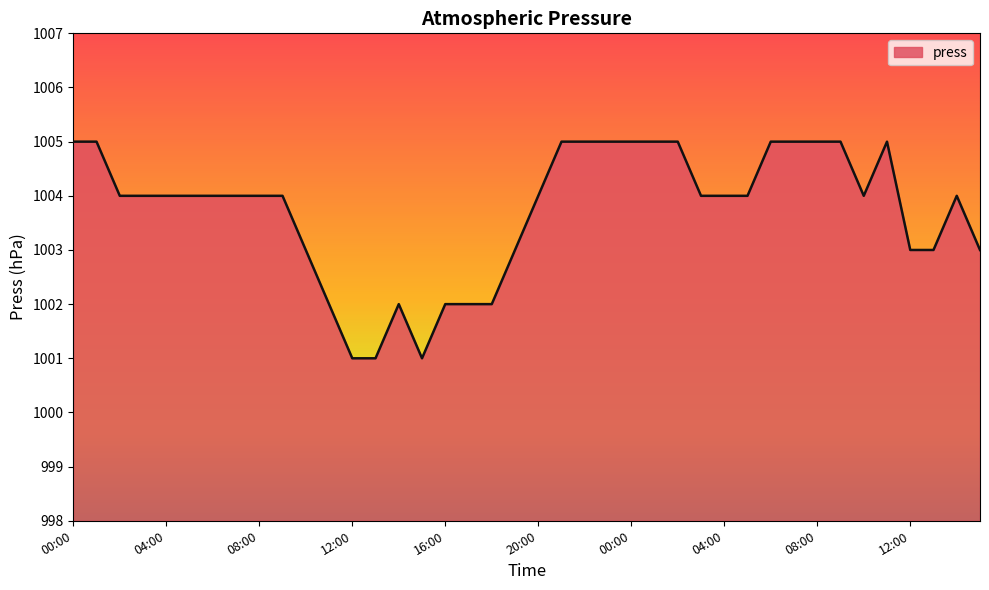

What is the average value?

1004